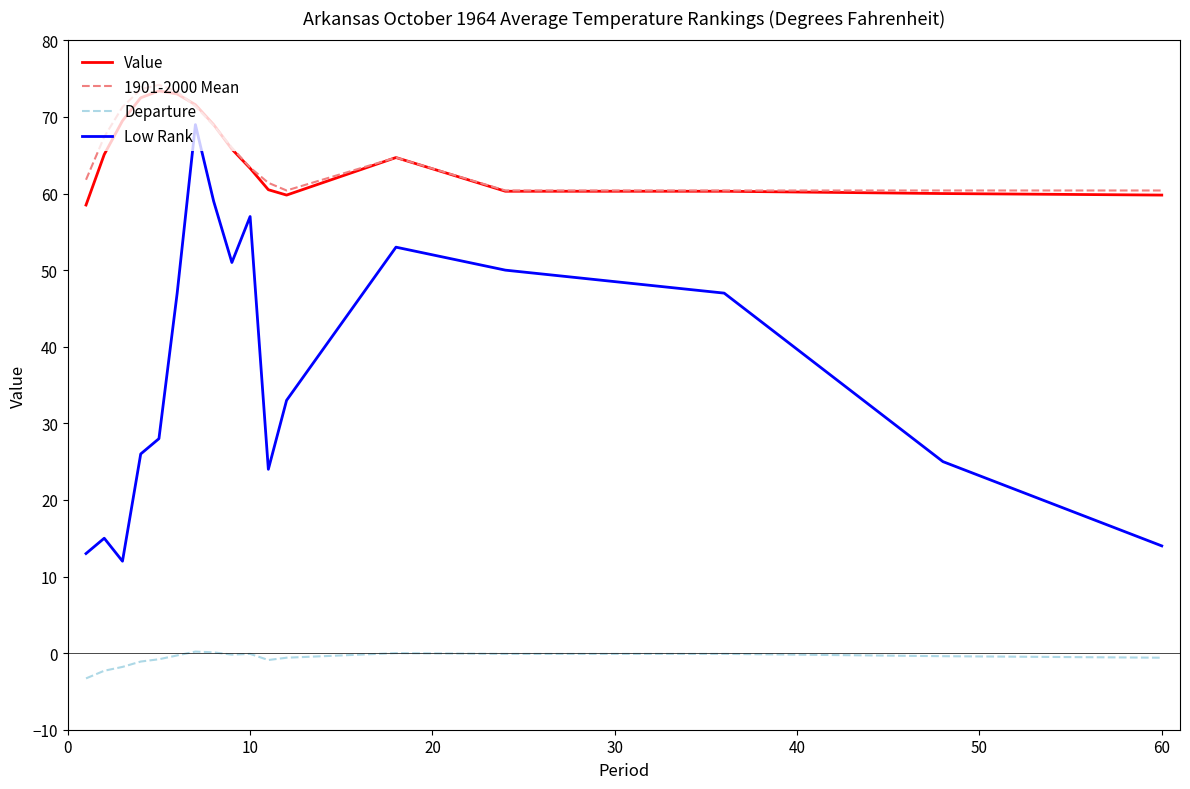

Count the number of categories in the chart.

17